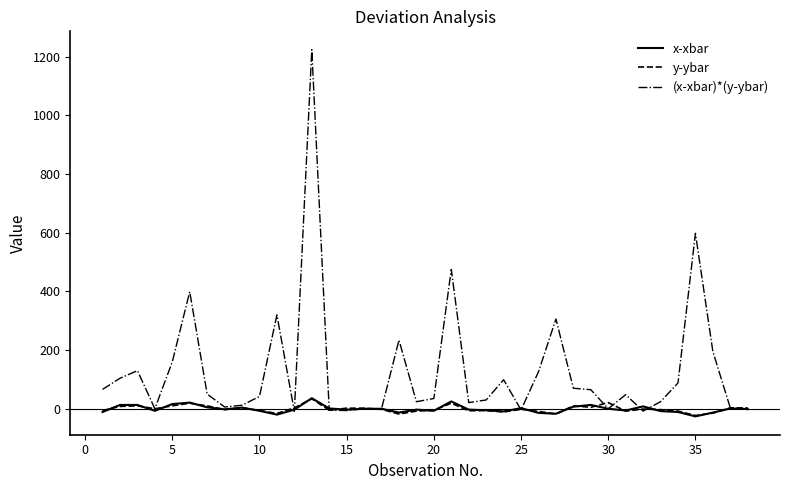

What is the greatest value displayed?

1224